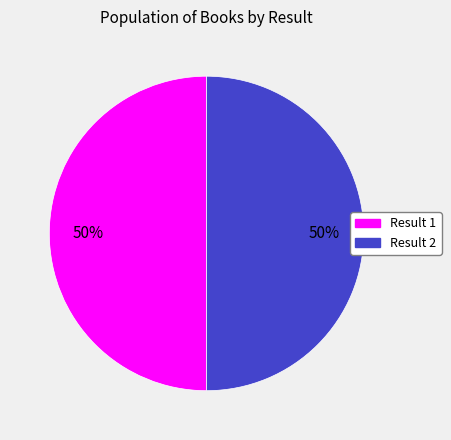

To the nearest percent, what is the average slice percentage?

50%